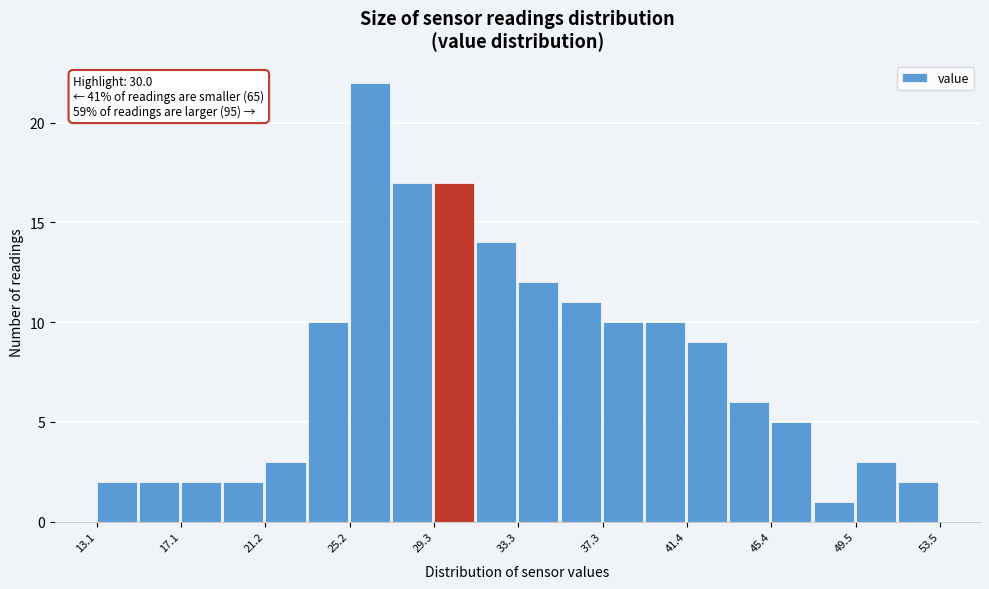

Over which range of the x-axis is the bar tallest?

25.0 to 27.0